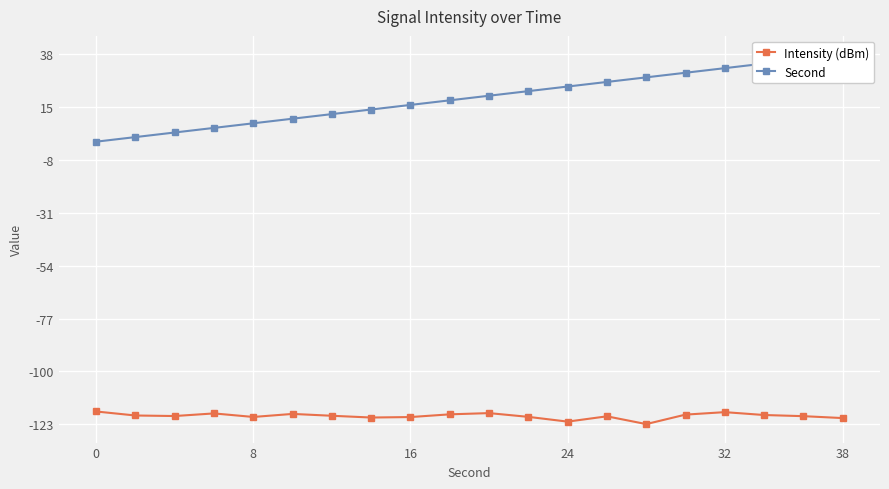

True or false: Intensity (dBm) has more than 0 points higher than both neighbors.

True